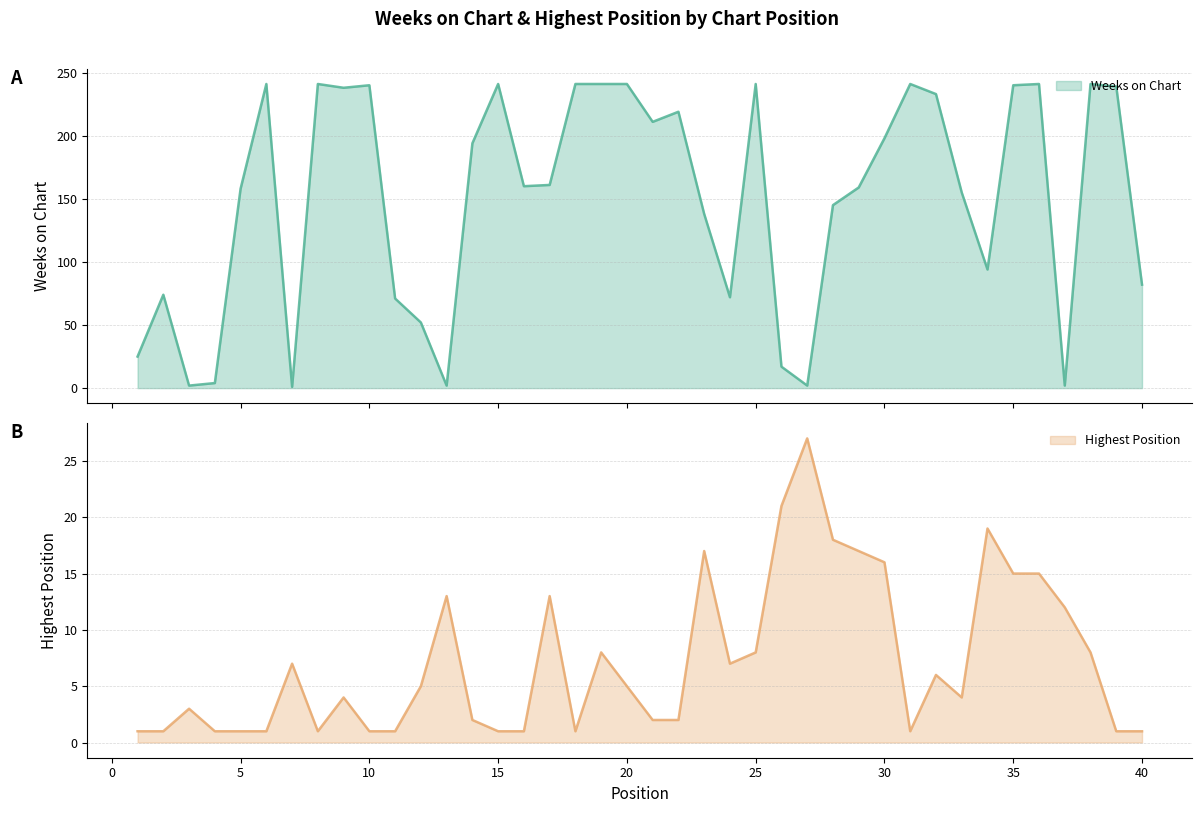

What is the sum of all Weeks on Chart values?

5998